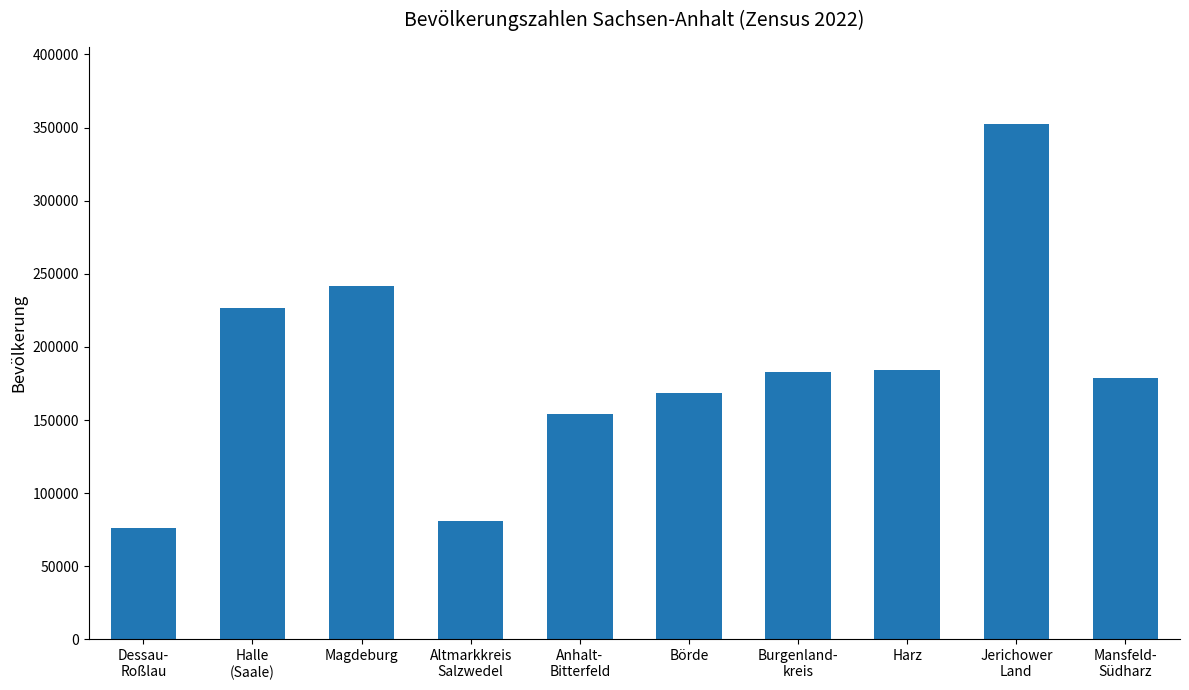

What is the approximate value at Anhalt-
Bitterfeld, to the nearest 10?

154060